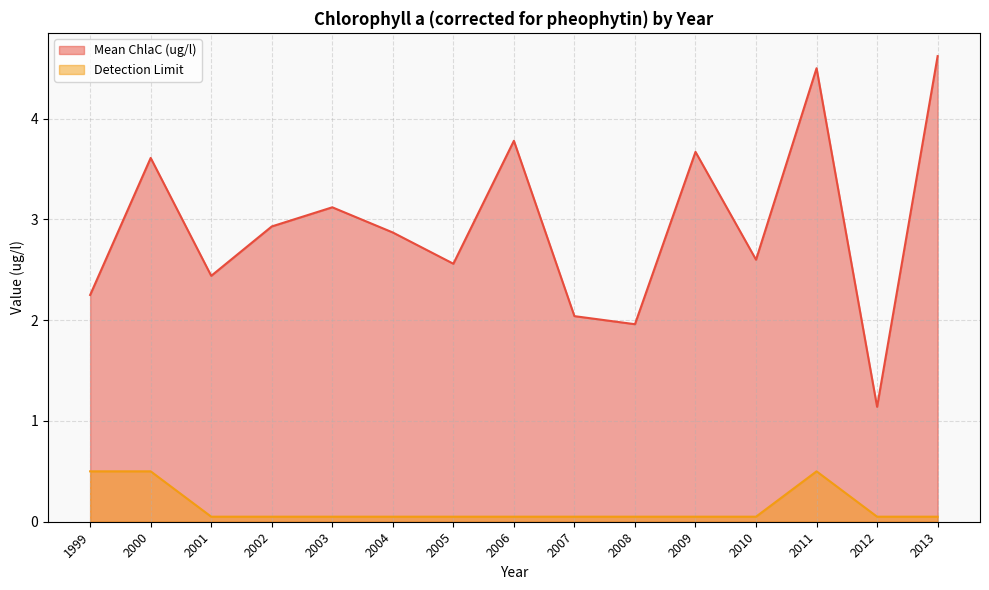

Which category has the lowest value across all series?

2001